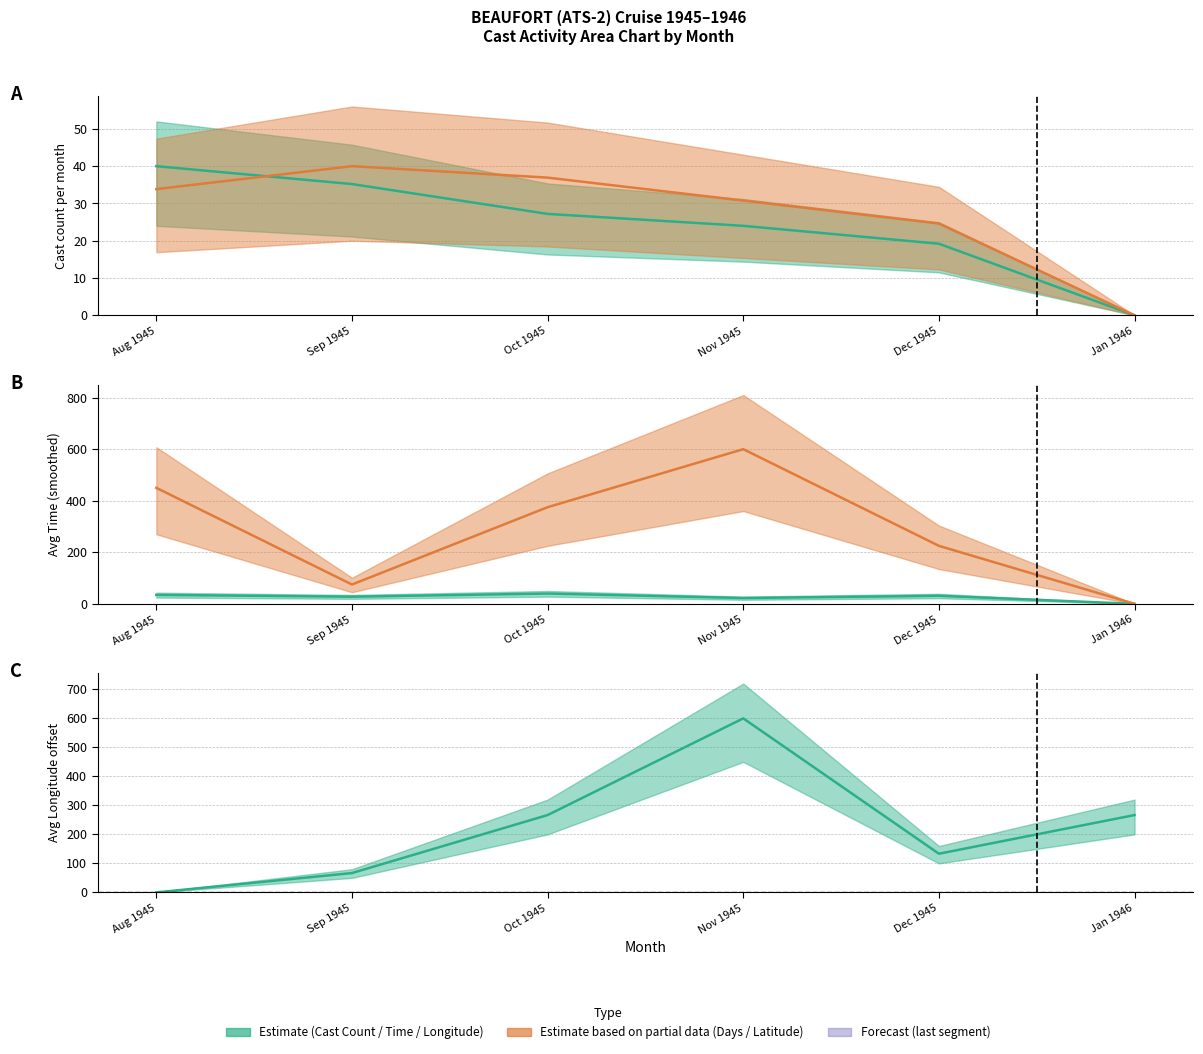

What is the total value across all series at Sep 1945?

178.0